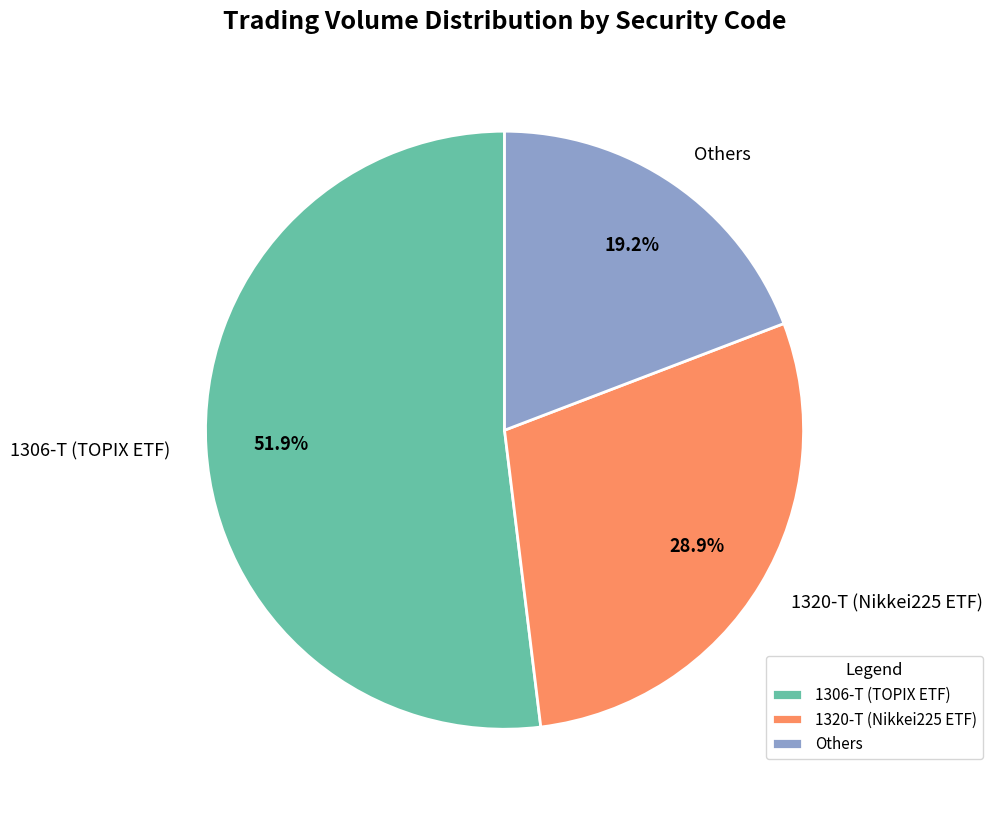

Is 1306-T (TOPIX ETF) the majority of the pie?

Yes